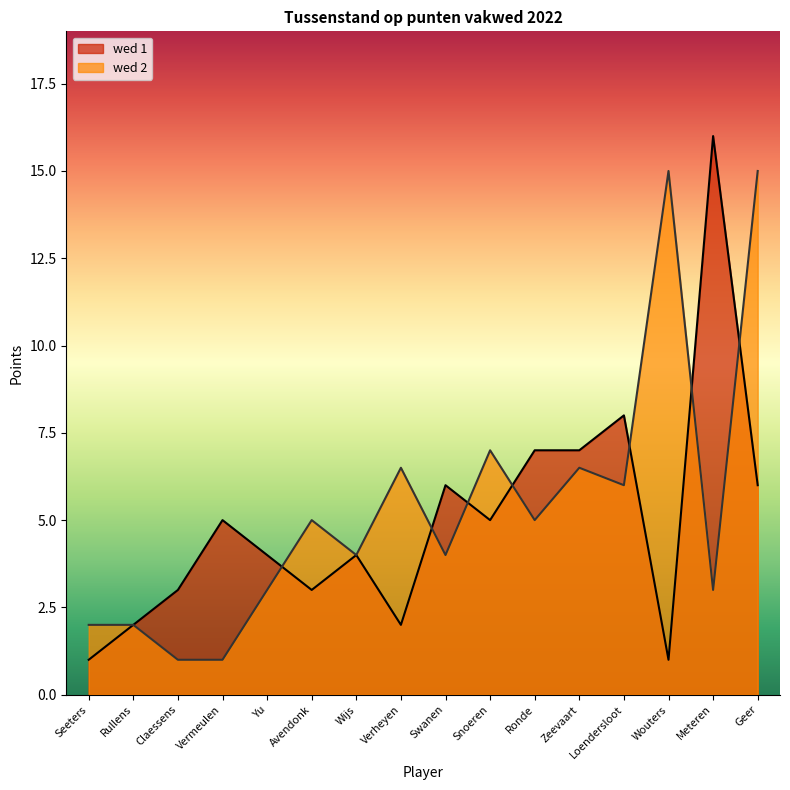

How many lines are shown in the chart?

2